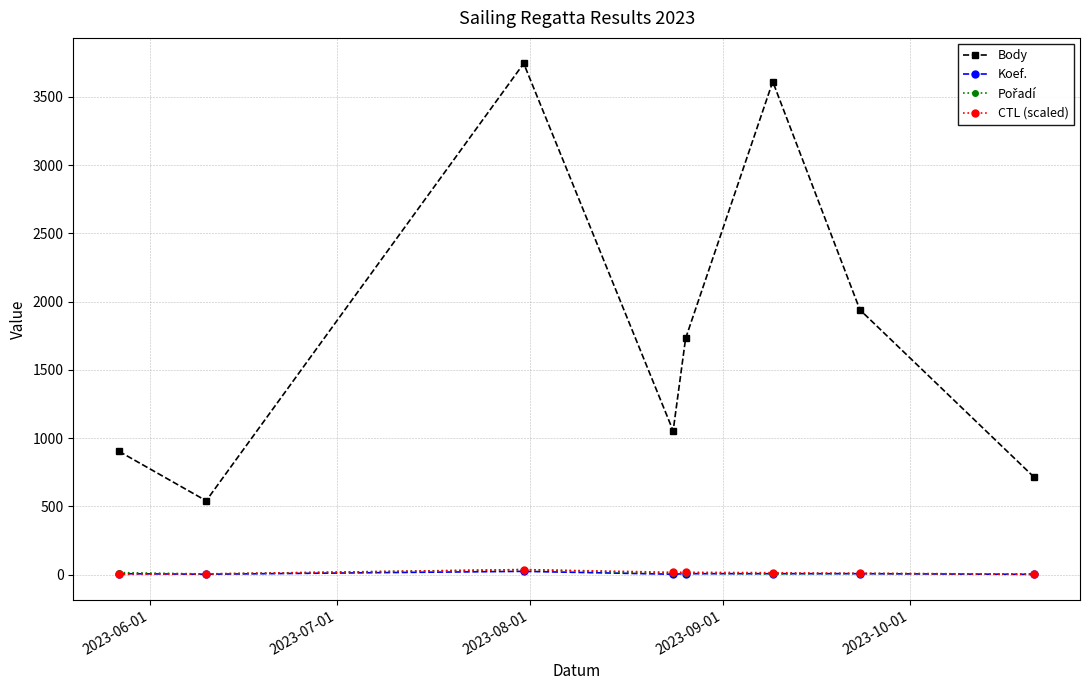

True or false: Koef. and Body intersect in this chart.

False